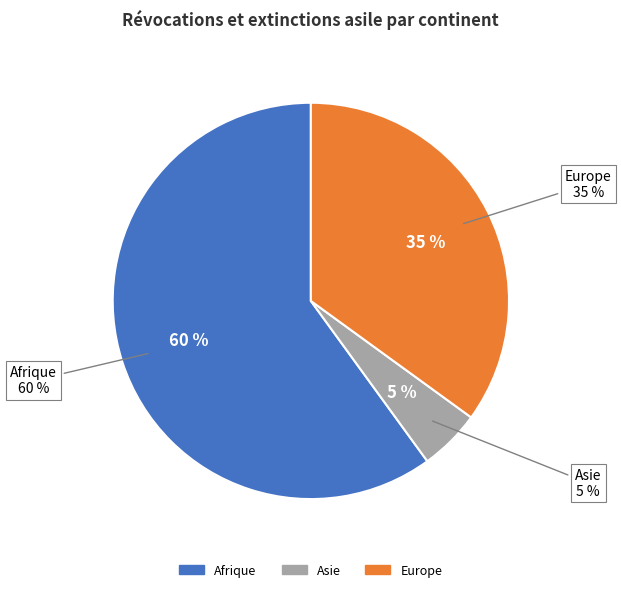

True or false: Amérique accounts for 1% of the total.

False